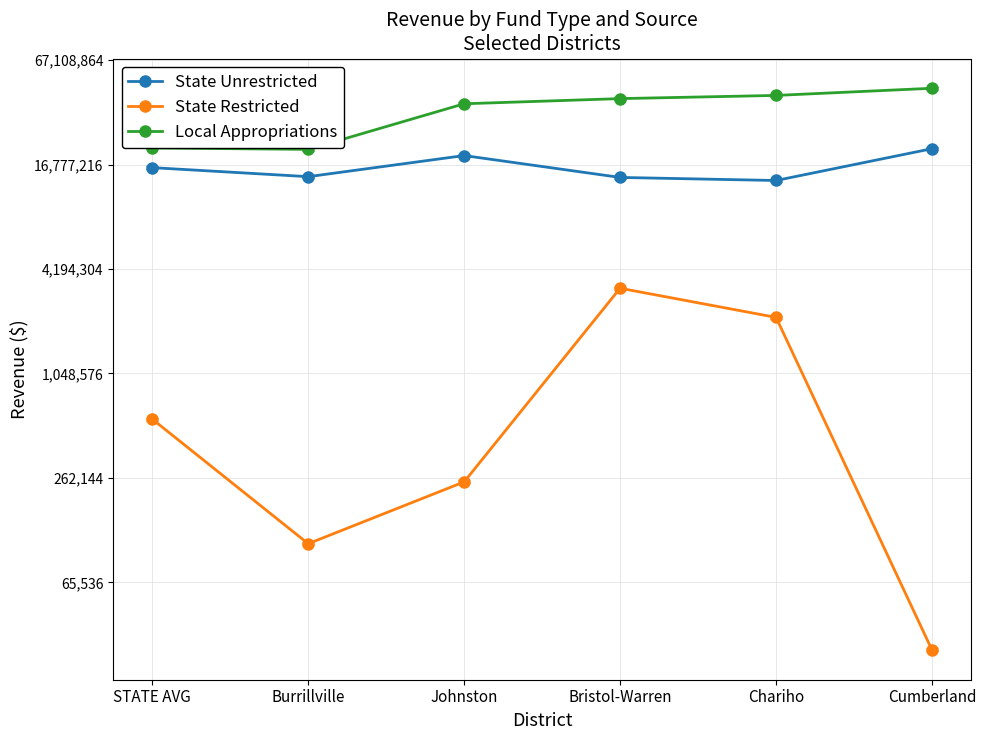

At which category does State Unrestricted reach its first local peak?

Johnston